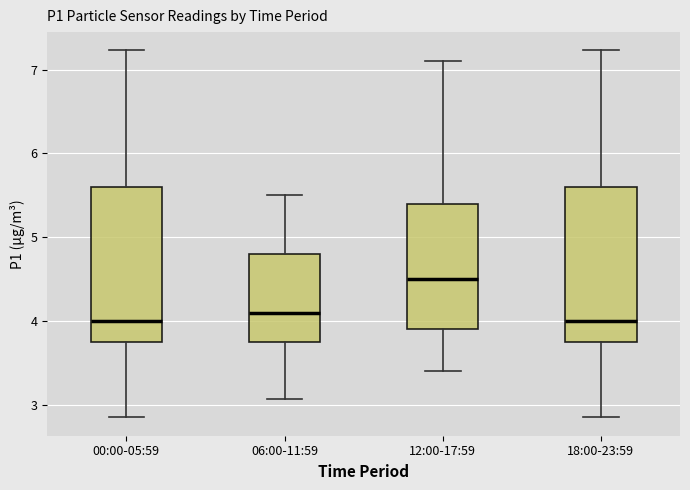

Which box has the highest median line?

12:00-17:59